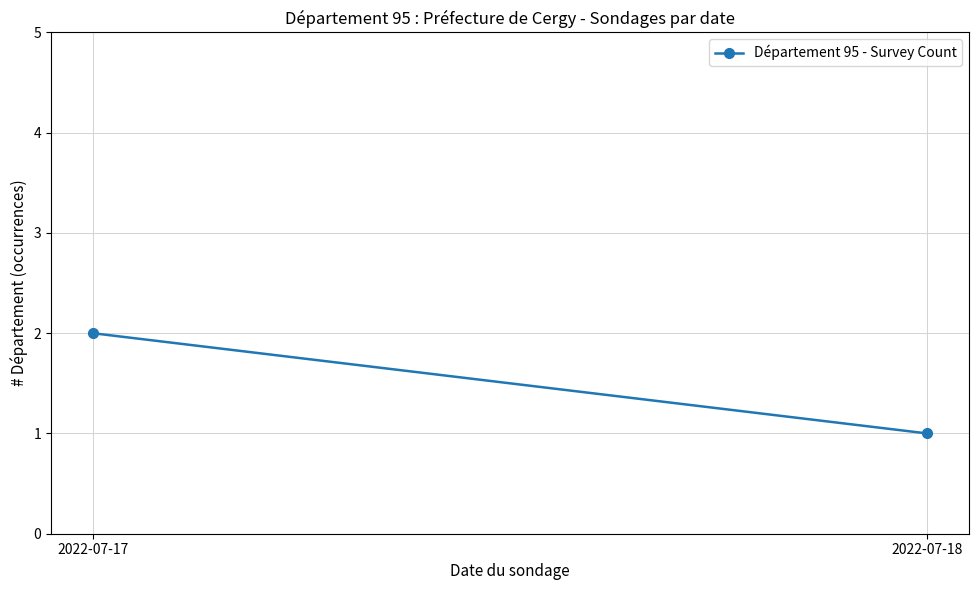

The chart shows a value of 1 at 2022-07-18. True or false?

True